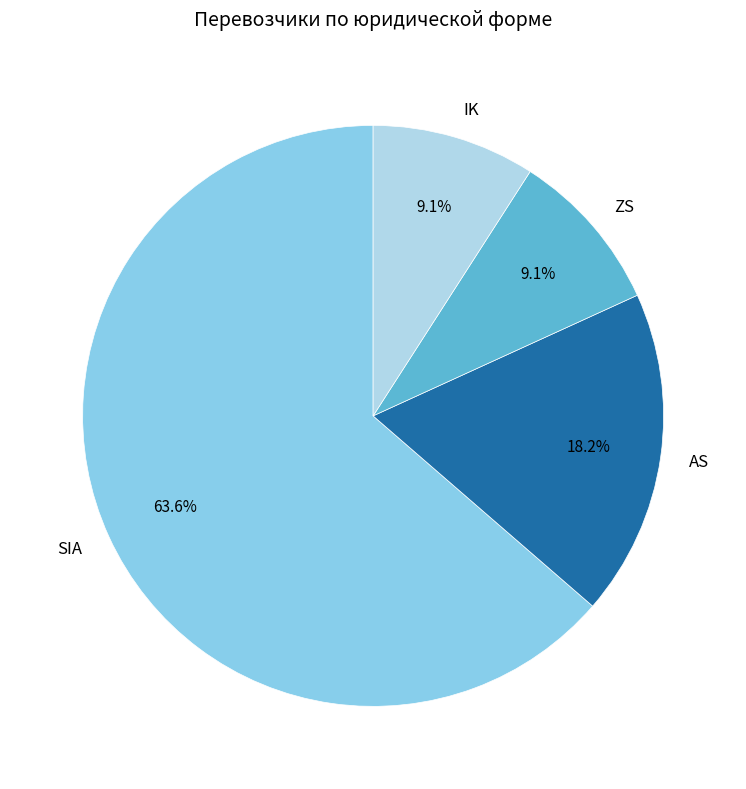

True or false: AS accounts for 18% of the total.

True